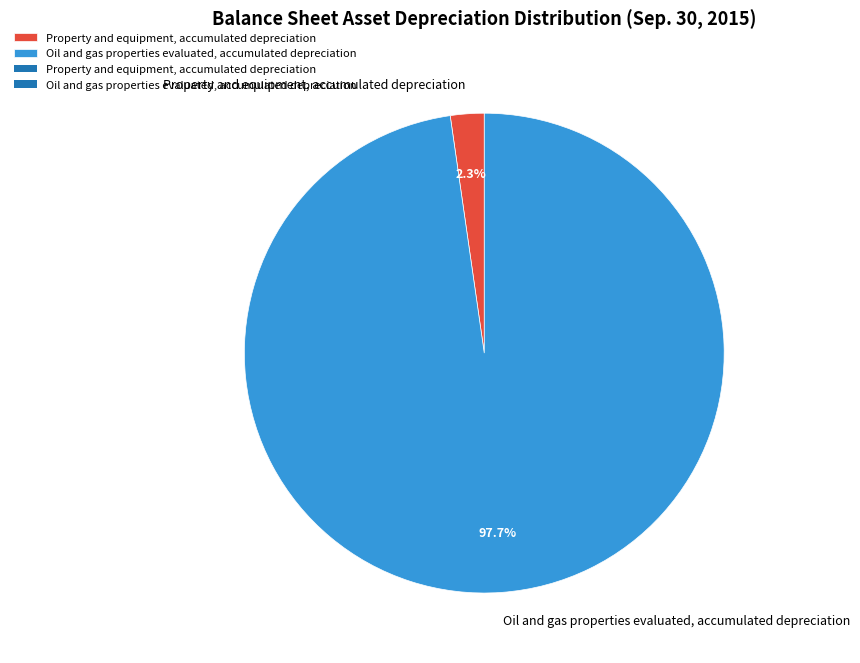

Combined, do Property and equipment, accumulated depreciation and Oil and gas properties evaluated, accumulated depreciation account for over 50%?

Yes